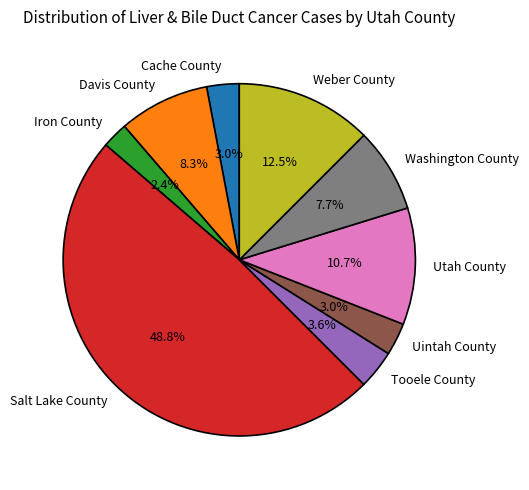

Which category has the smallest portion of the pie?

Iron County